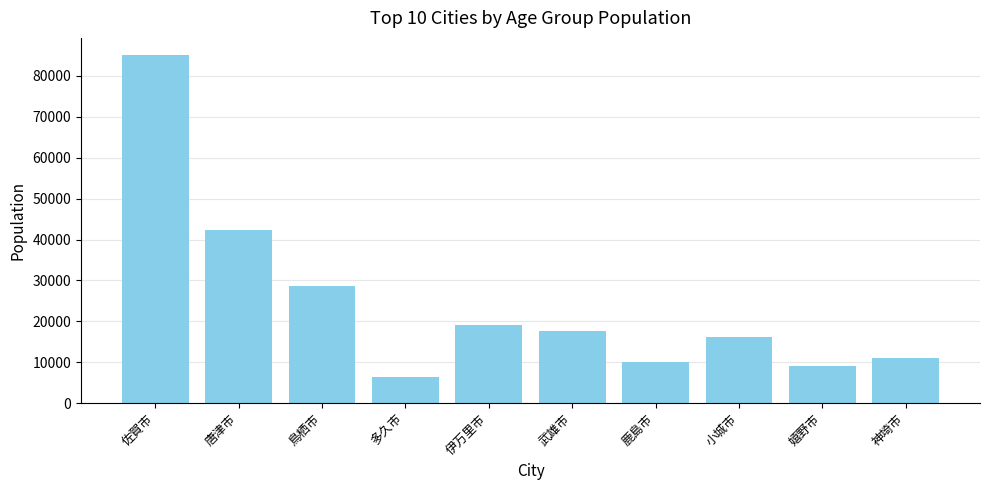

At which category does the chart reach its peak across all series?

佐賀市